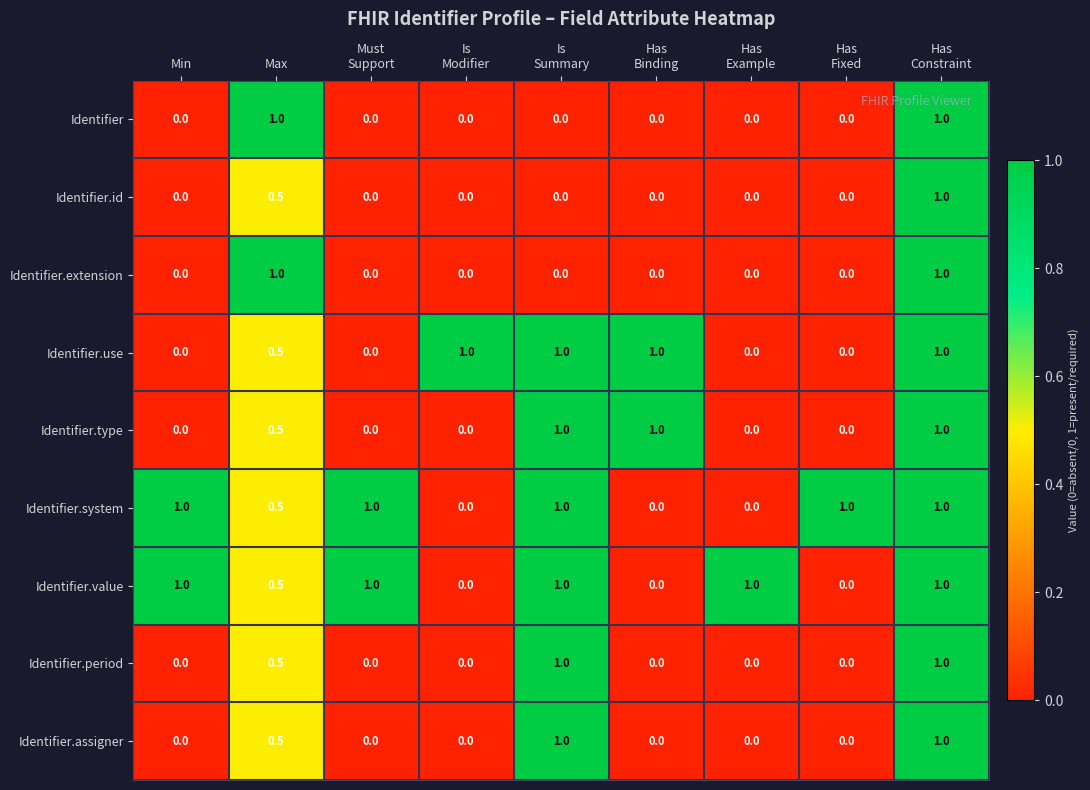

Read the Identifier.value value at Max.

0.5